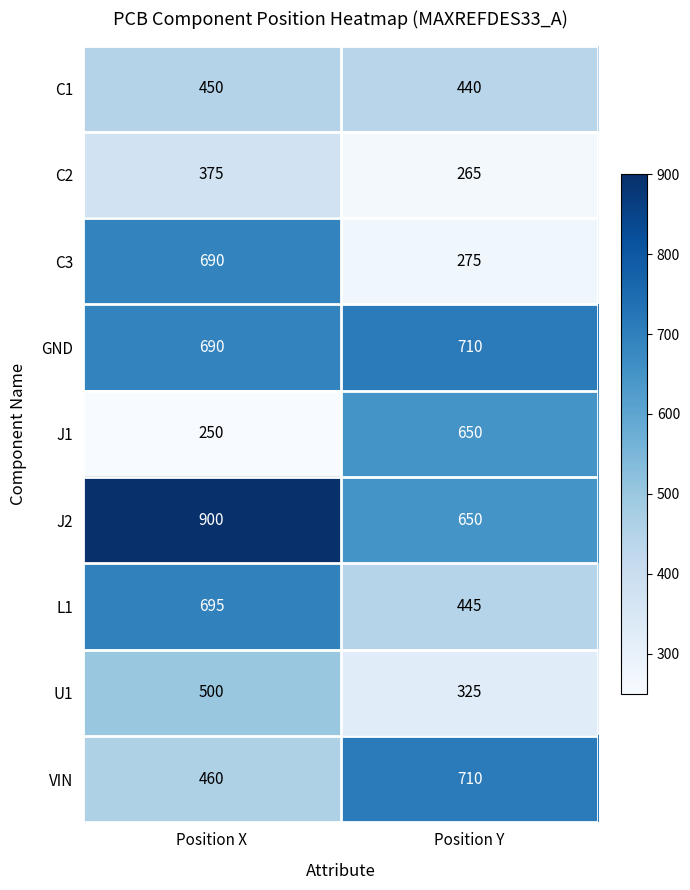

What is the sum of all C3 values?

965